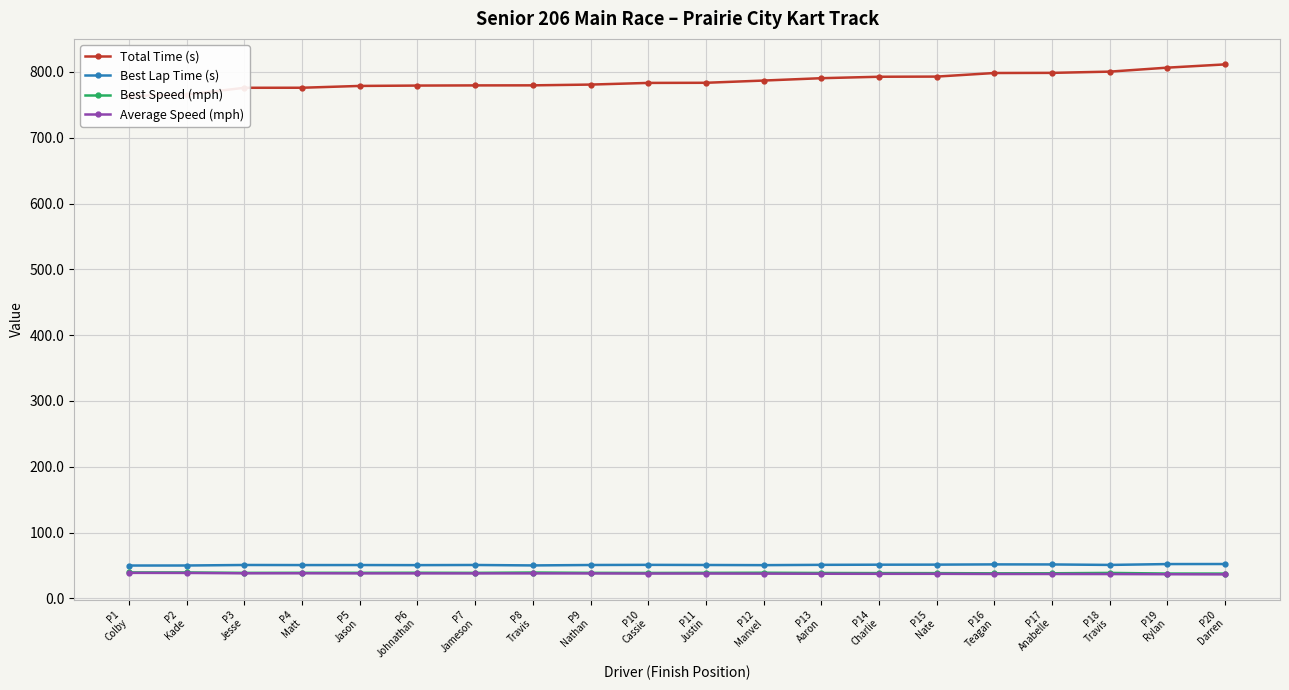

Reading left to right, transcribe all the data shown in this chart.

Total Time (s): P1
Colby=763.2	P2
Kade=765.4	P3
Jesse=775.8	P4
Matt=775.8	P5
Jason=778.6	P6
Johnathan=779.2	P7
Jameson=779.4	P8
Travis=779.5	P9
Nathan=780.7	P10
Cassie=783.2	P11
Justin=783.4	P12
Manvel=786.8	P13
Aaron=790.4	P14
Charlie=792.6	P15
Nate=792.8	P16
Teagan=798.2	P17
Anabelle=798.4	P18
Travis=800.3	P19
Rylan=806.4	P20
Darren=811.3
Best Lap Time (s): P1
Colby=50.1	P2
Kade=50.1	P3
Jesse=50.9	P4
Matt=50.8	P5
Jason=50.8	P6
Johnathan=50.7	P7
Jameson=50.9	P8
Travis=50.2	P9
Nathan=50.9	P10
Cassie=51.1	P11
Justin=50.9	P12
Manvel=50.6	P13
Aaron=51.1	P14
Charlie=51.3	P15
Nate=51.4	P16
Teagan=51.8	P17
Anabelle=51.7	P18
Travis=51.0	P19
Rylan=52.3	P20
Darren=52.4
Best Speed (mph): P1
Colby=39.6	P2
Kade=39.5	P3
Jesse=38.9	P4
Matt=39.0	P5
Jason=39.0	P6
Johnathan=39.1	P7
Jameson=38.9	P8
Travis=39.4	P9
Nathan=38.9	P10
Cassie=38.8	P11
Justin=38.9	P12
Manvel=39.1	P13
Aaron=38.8	P14
Charlie=38.6	P15
Nate=38.5	P16
Teagan=38.2	P17
Anabelle=38.3	P18
Travis=38.8	P19
Rylan=37.9	P20
Darren=37.8
Average Speed (mph): P1
Colby=38.9	P2
Kade=38.8	P3
Jesse=38.3	P4
Matt=38.3	P5
Jason=38.1	P6
Johnathan=38.1	P7
Jameson=38.1	P8
Travis=38.1	P9
Nathan=38.0	P10
Cassie=37.9	P11
Justin=37.9	P12
Manvel=37.7	P13
Aaron=37.6	P14
Charlie=37.5	P15
Nate=37.5	P16
Teagan=37.2	P17
Anabelle=37.2	P18
Travis=37.1	P19
Rylan=36.8	P20
Darren=36.6